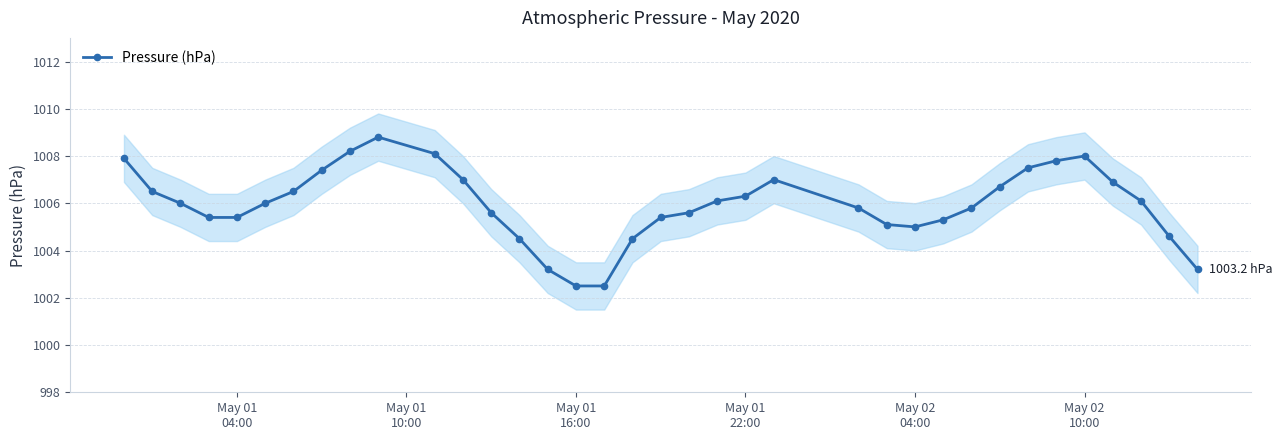

True or false: Pressure (hPa) has more than 1 interior local peaks.

True